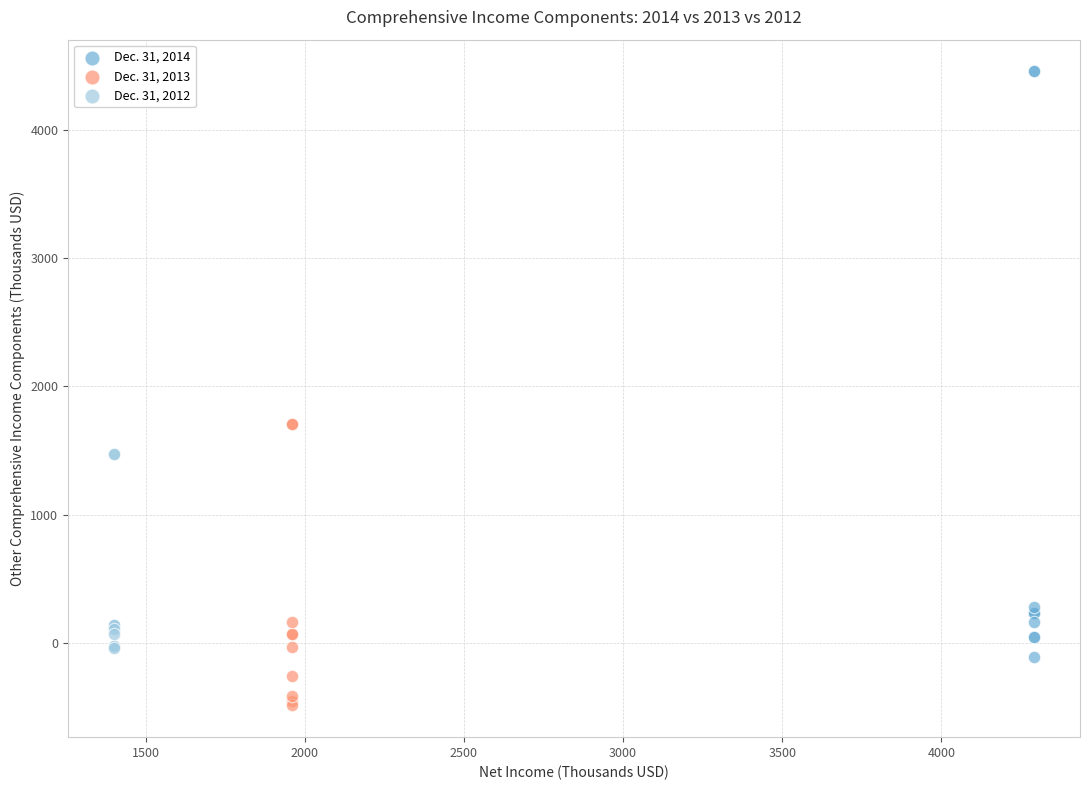

Which series has the largest Y range (max minus min)?

Dec. 31, 2014